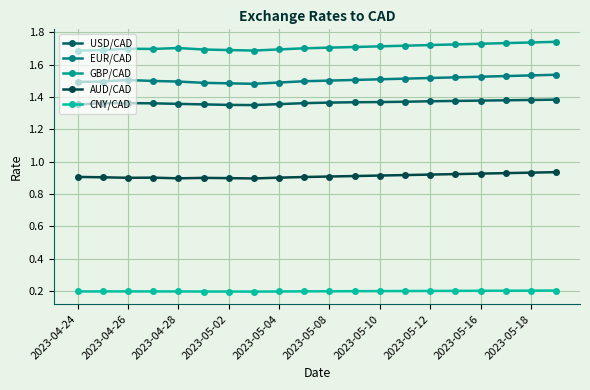

True or false: USD/CAD has more than 0 interior local peaks.

True